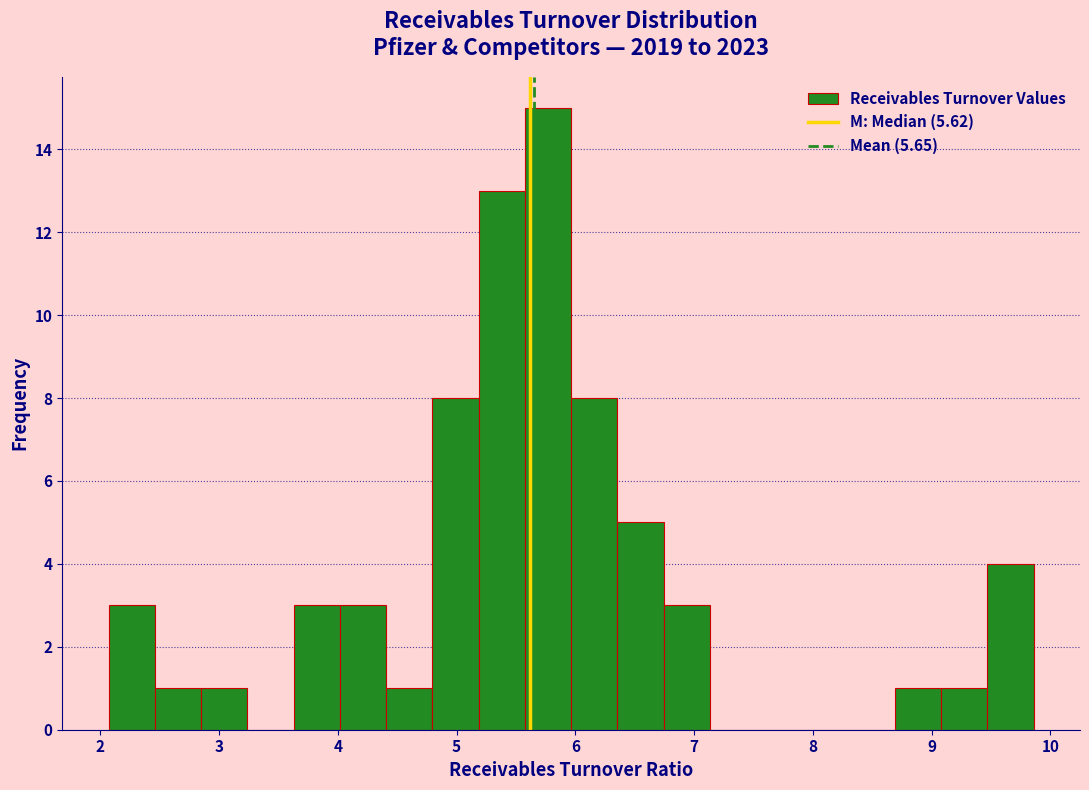

Read against the x-axis, roughly where is the centre of the tallest bar?

5.8